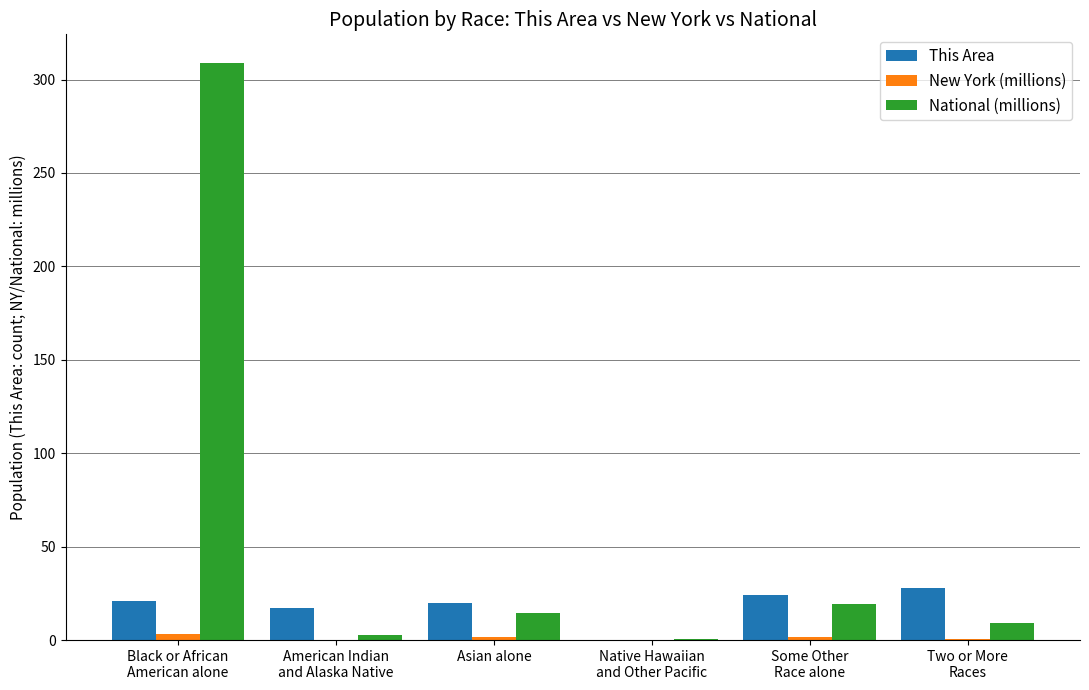

True or false: This Area has a value of 36.0 at Asian alone.

False